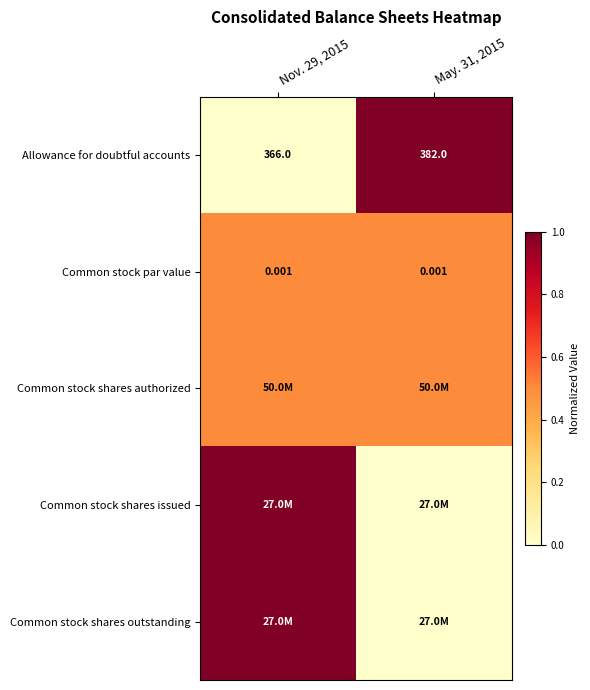

How many data points does each series have?

2